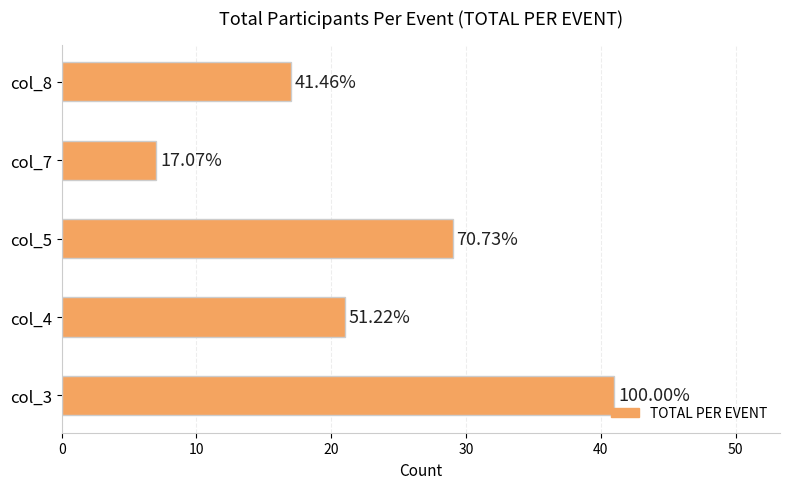

Count the values in the range 17 to 29.

3